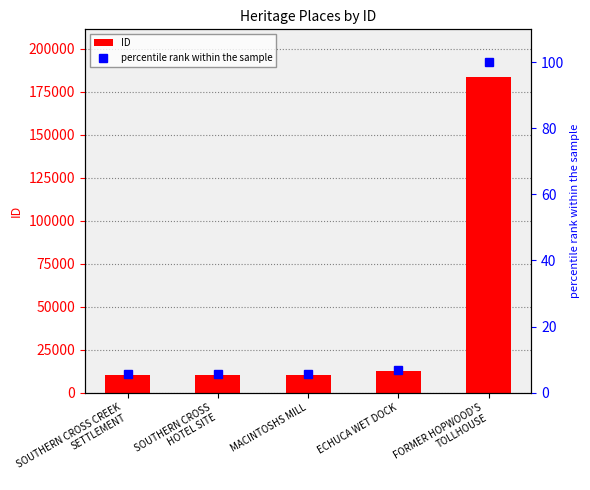

What is the greatest value displayed?

183754.0